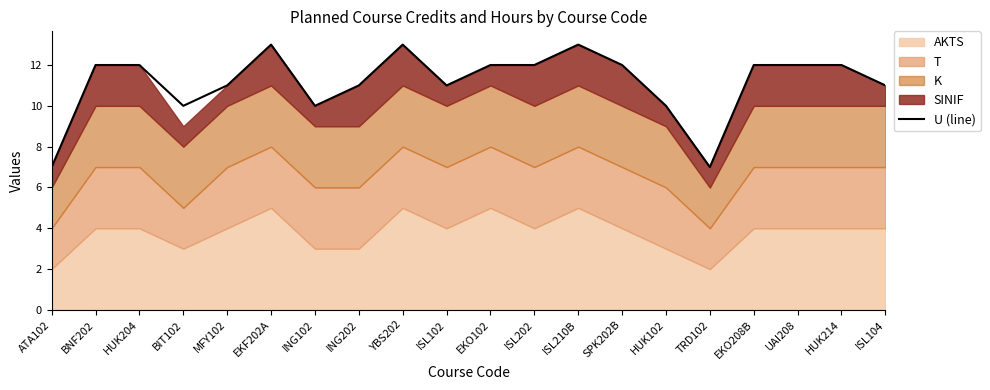

At which category does the data reach its first local valley?

BIT102